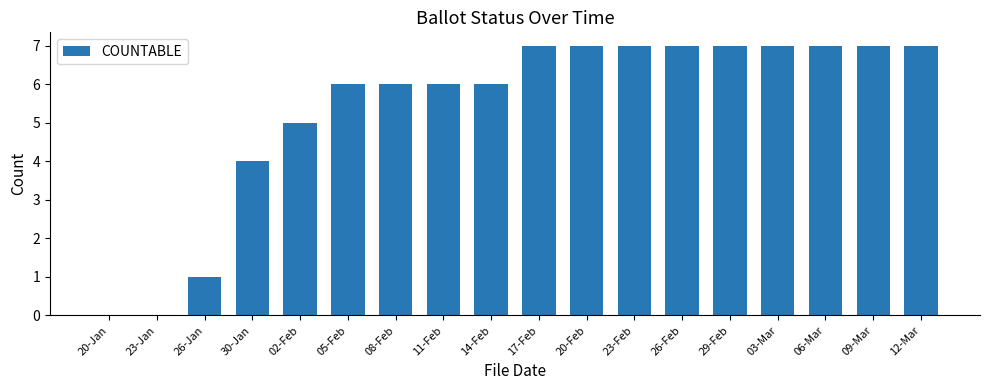

At which label is the value closest to 3?

30-Jan